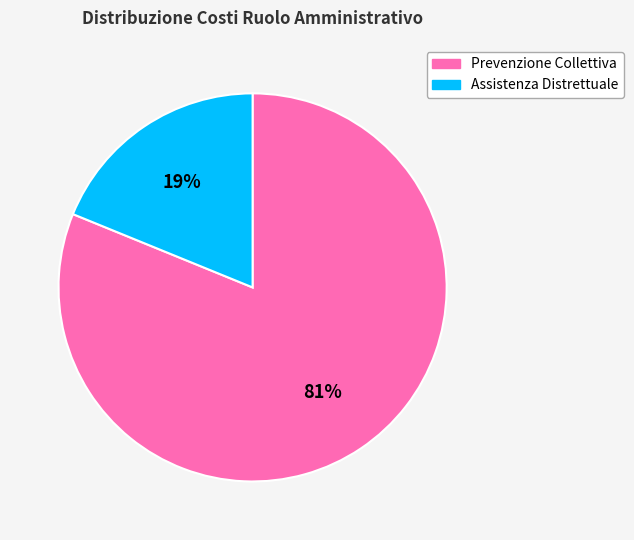

Does any single category account for the majority?

Yes